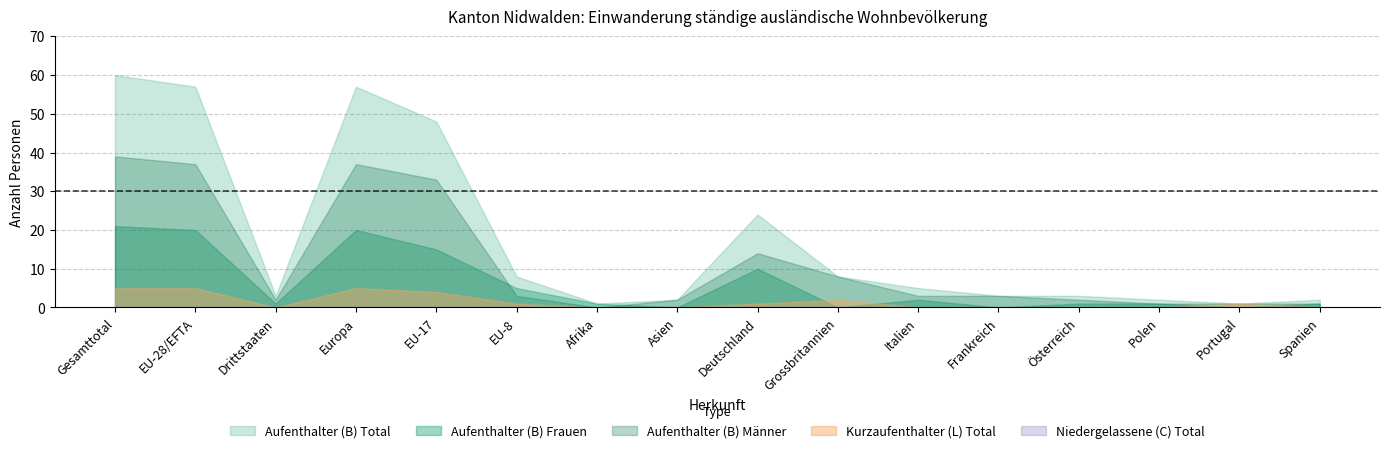

True or false: Niedergelassene (C) Total and Aufenthalter (B) Frauen intersect in this chart.

False